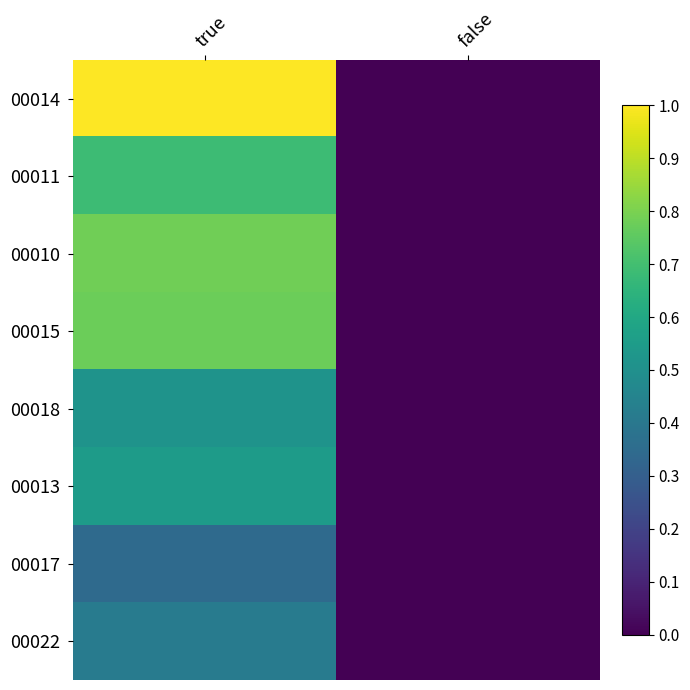

Reading left to right, what are all the values shown in this chart?

00014: true=1.0	false=0.0
00011: true=0.7	false=0.0
00010: true=0.8	false=0.0
00015: true=0.8	false=0.0
00018: true=0.5	false=0.0
00013: true=0.5	false=0.0
00017: true=0.3	false=0.0
00022: true=0.4	false=0.0